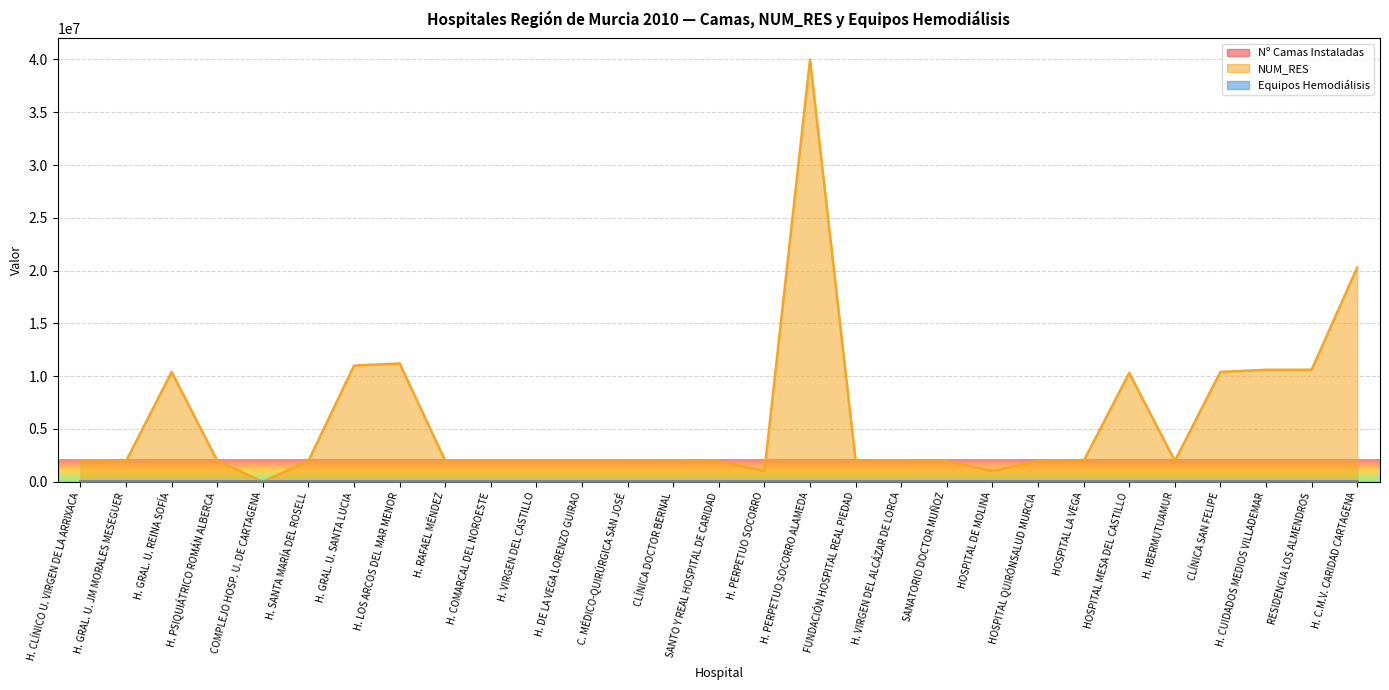

What is the difference between the maximum and minimum values in the Equipos Hemodiálisis series?

36